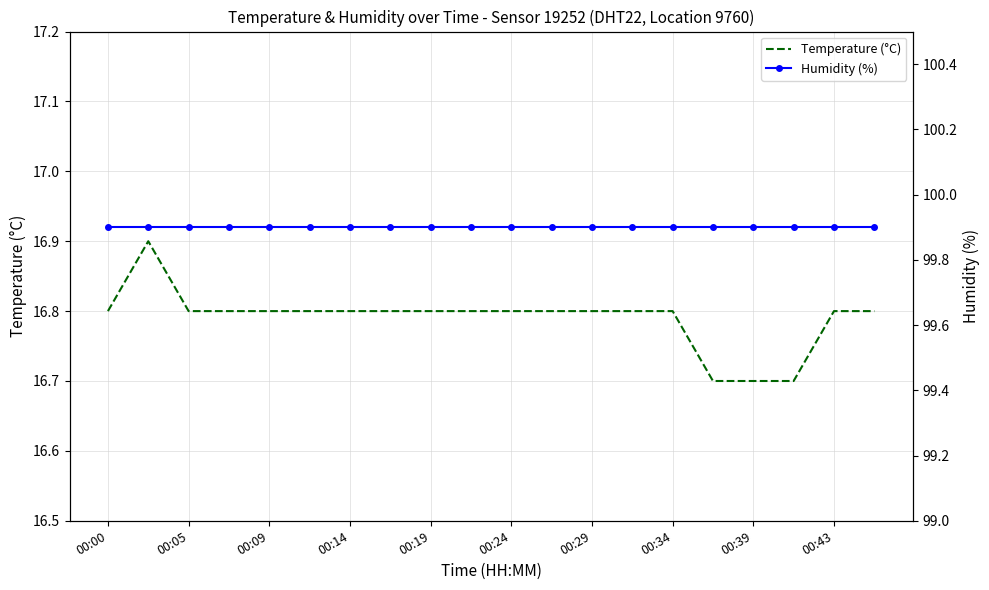

The value of Temperature (°C) at 00:00 is 16.8. True or false?

True